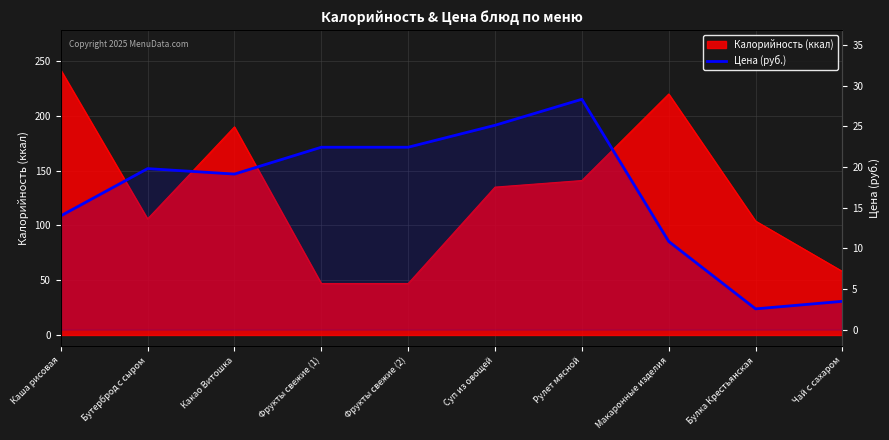

How many lines are shown in the chart?

1